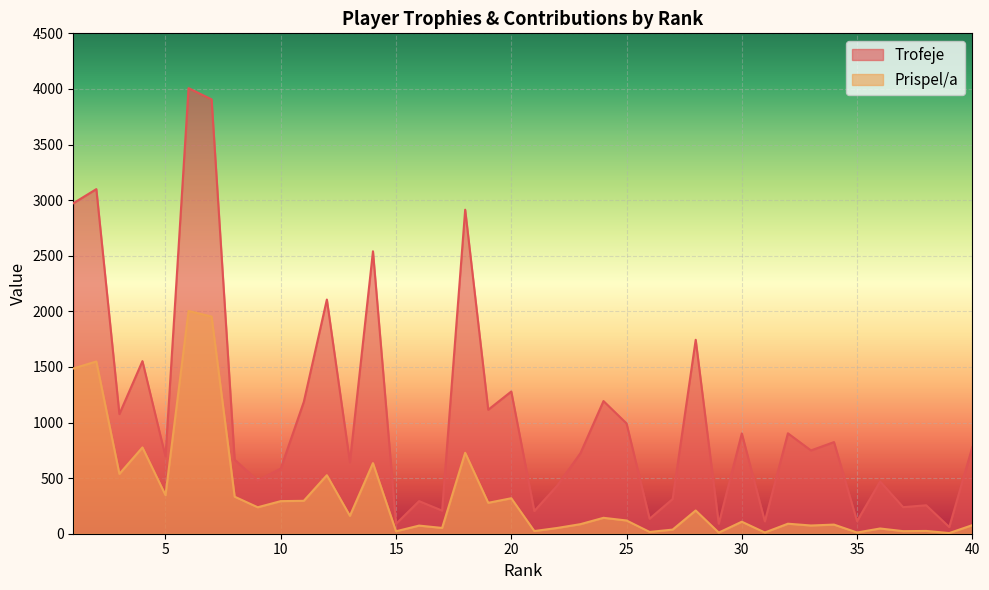

What is the sum of all Trofeje values?

42643